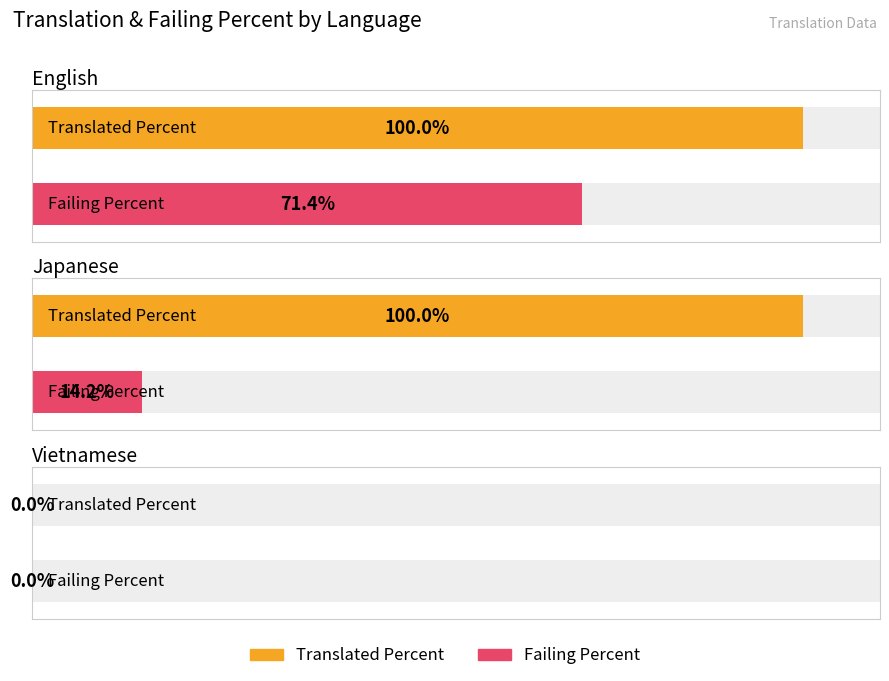

What is the greatest value displayed?

100.0